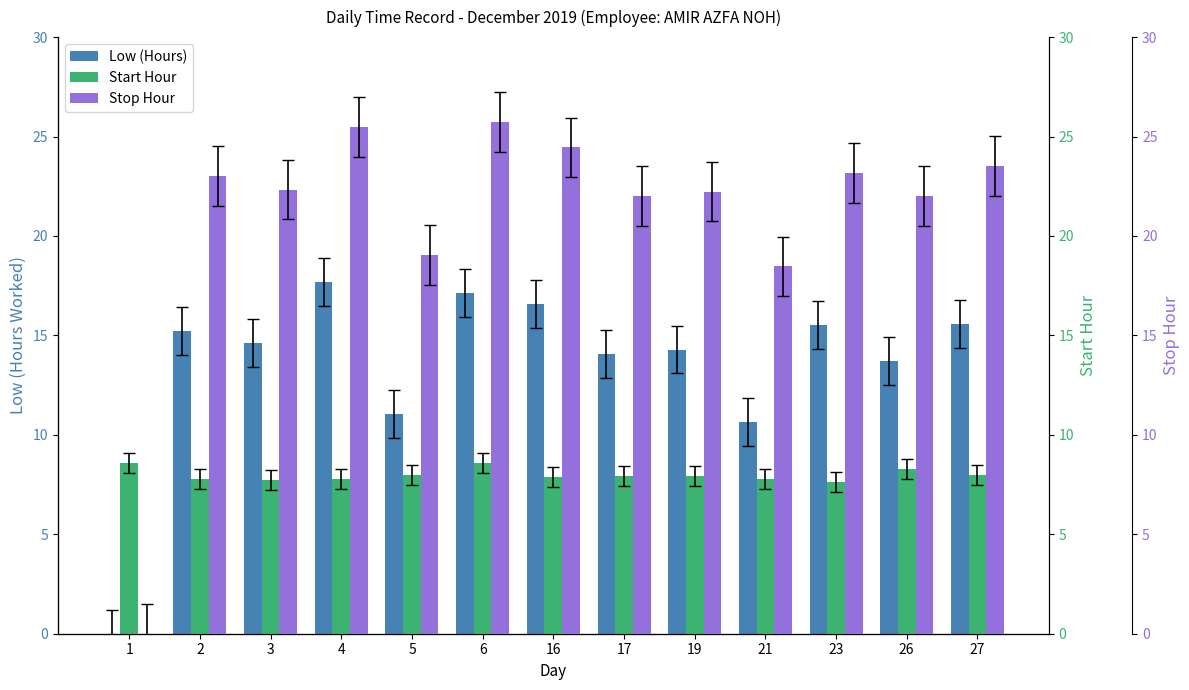

Rank the series at 19 from lowest to highest value.

Start Hour, Low (Hours), Stop Hour